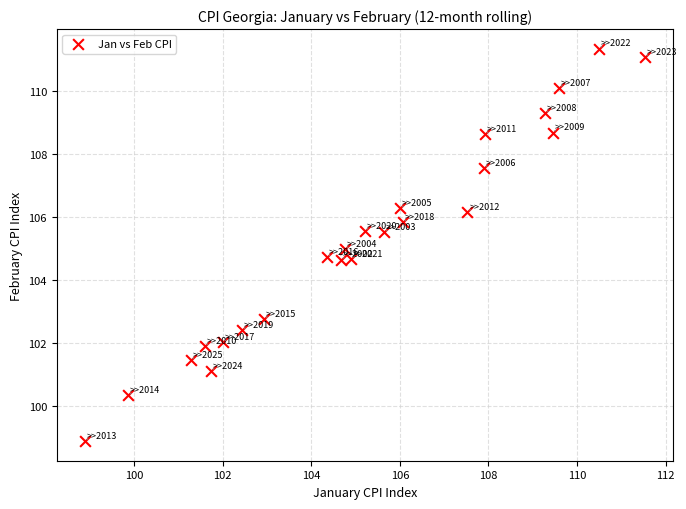

What is the range of X values (max minus min)?

12.6